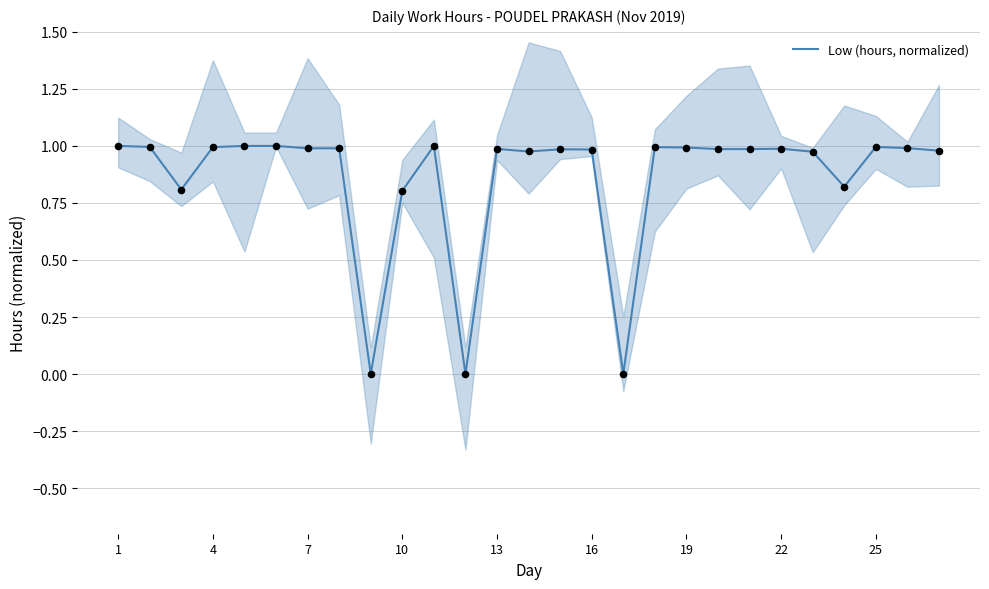

The Low (hours, normalized) series shows 0.3 at 4. True or false?

False